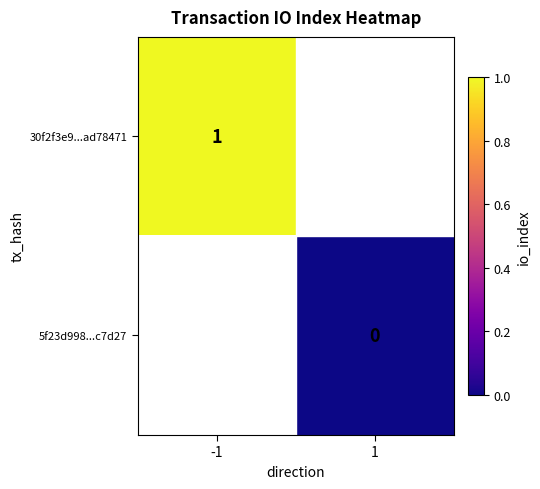

Is it true that 30f2f3e9...ad78471 equals 1 at -1?

True